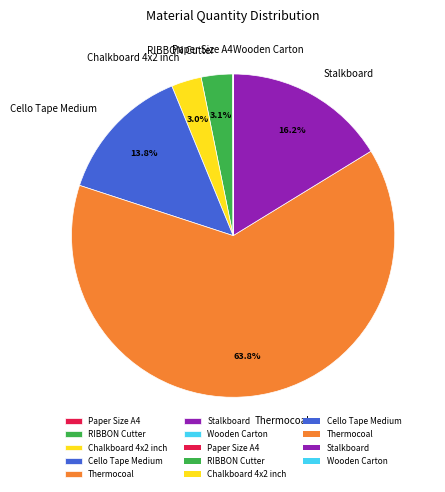

True or false: Thermocoal accounts for 51% of the total.

False